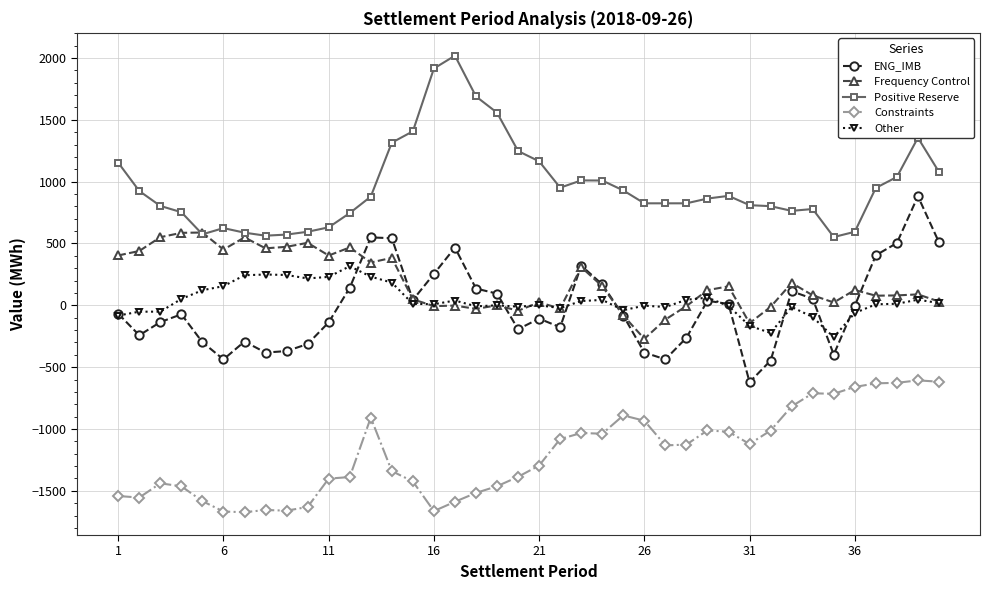

What is the minimum value shown in the chart?

-1673.1